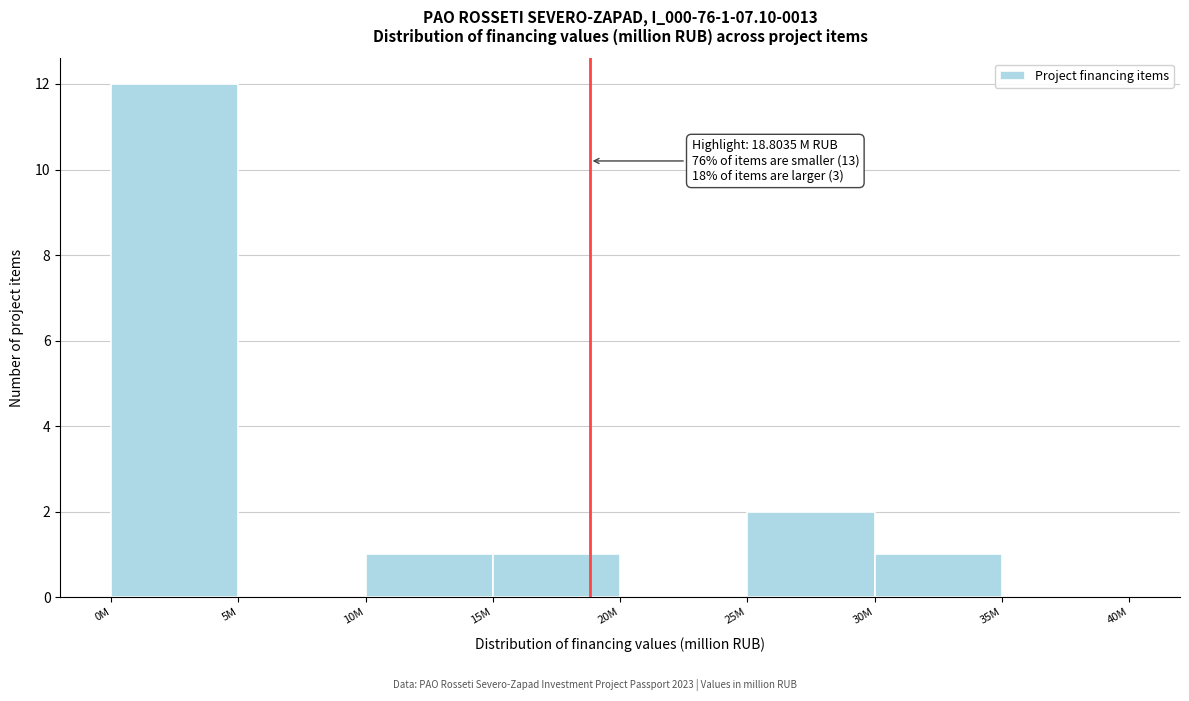

Reading left to right, what are all the values shown in this chart?

0M=12	5M=0	10M=1	15M=1	20M=0	25M=2	30M=1	35M=0